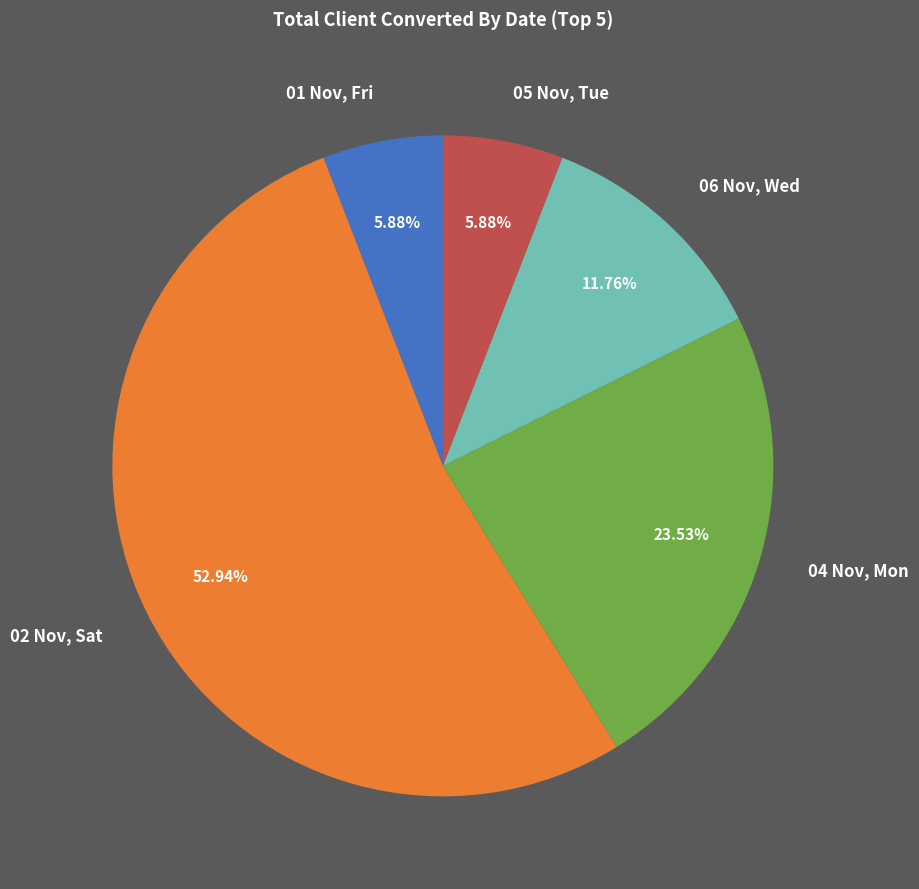

Do 01 Nov, Fri and 04 Nov, Mon together represent more than half of the pie?

No